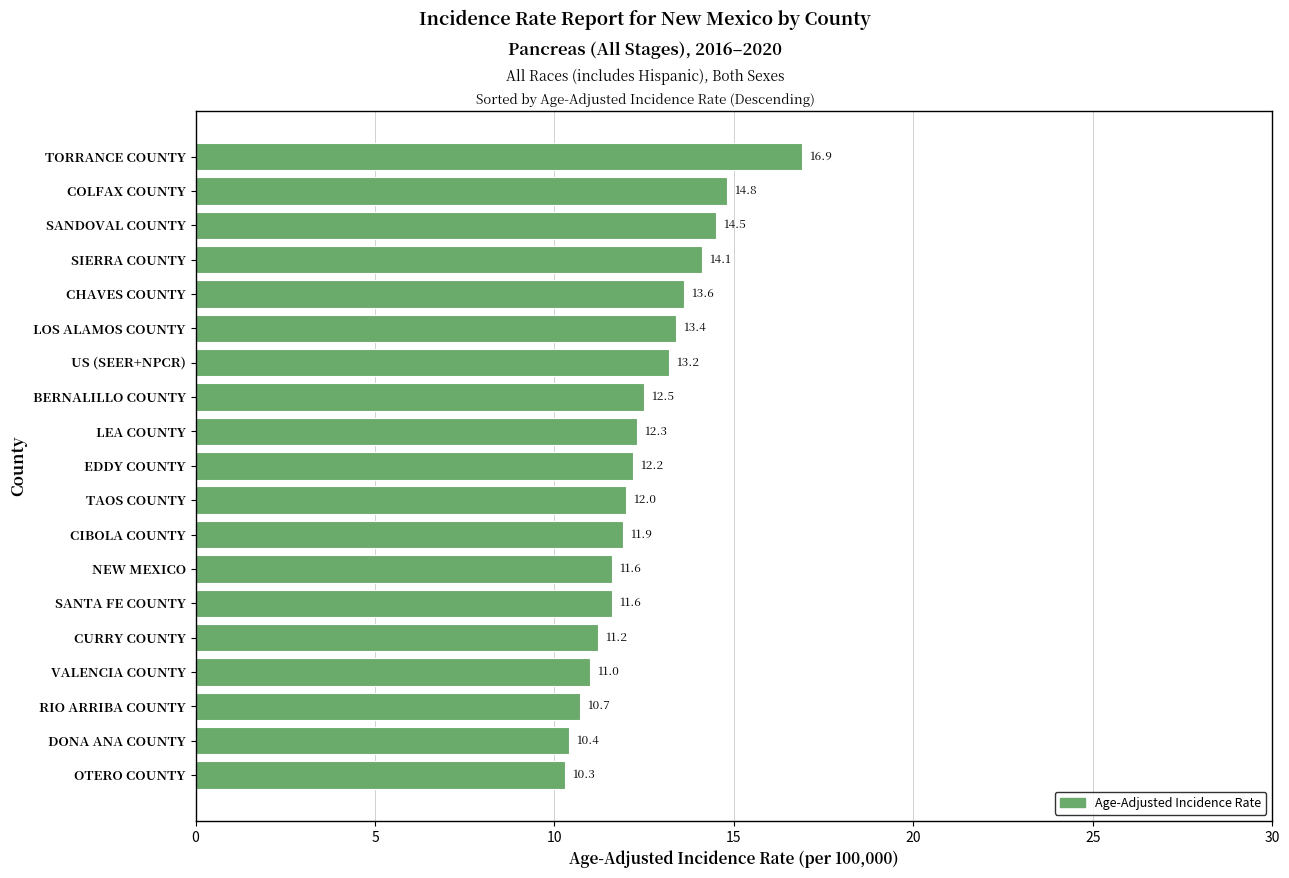

Is it true that the value at OTERO COUNTY is 10.3?

True